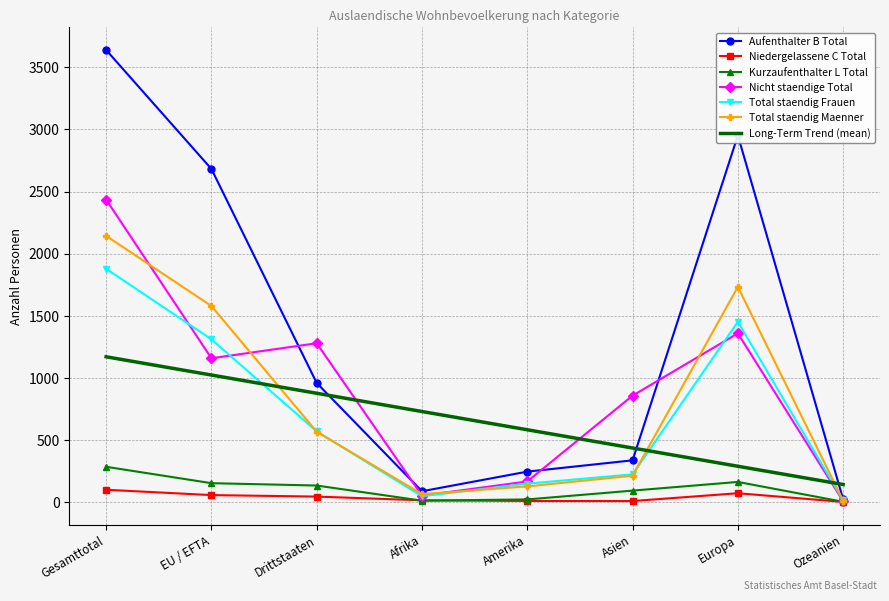

What is the average value of the Total staendig Maenner series?

803.4